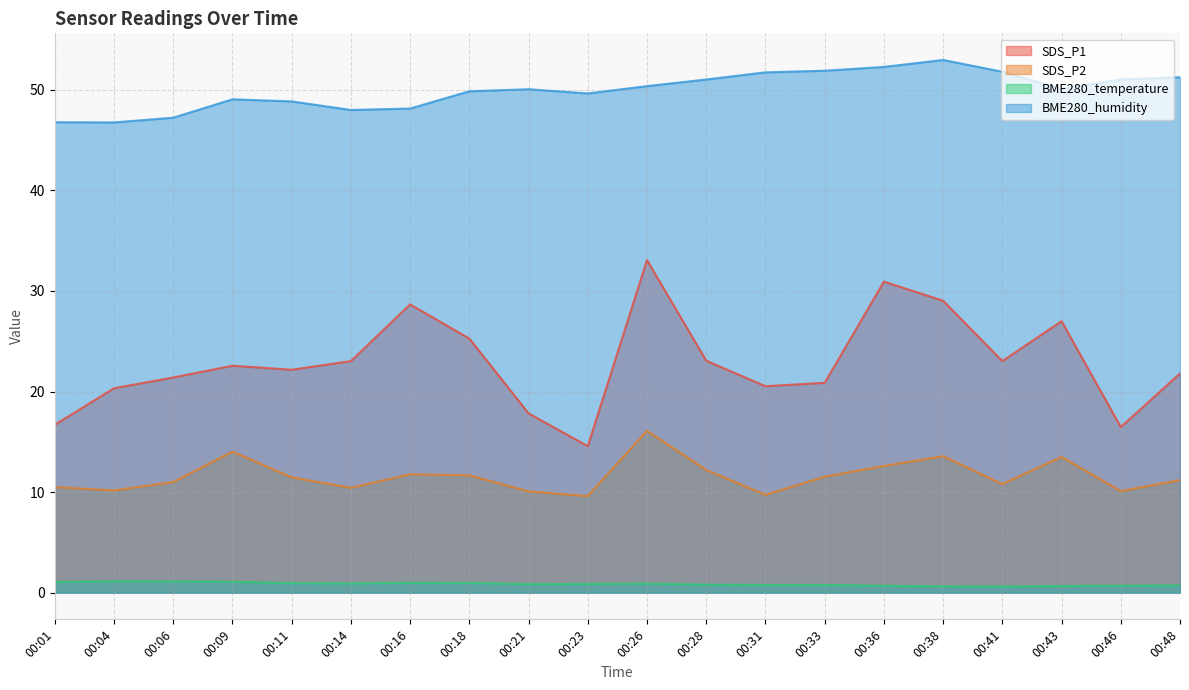

Reading right to left, list all the values displayed in this chart.

SDS_P1: 21.8	16.5	27.0	23.0	29.0	30.9	20.9	20.5	23.1	33.1	14.6	17.8	25.3	28.7	23.0	22.2	22.6	21.4	20.3	16.7
SDS_P2: 11.2	10.1	13.5	10.8	13.6	12.6	11.5	9.7	12.2	16.1	9.6	10.1	11.7	11.8	10.4	11.5	14.0	11.0	10.2	10.5
BME280_temperature: 0.7	0.7	0.7	0.6	0.6	0.7	0.8	0.8	0.8	0.9	0.9	0.8	1.0	1.0	0.9	0.9	1.1	1.1	1.1	1.1
BME280_humidity: 51.2	51.0	50.1	51.8	53.0	52.3	51.9	51.7	51.0	50.4	49.6	50.1	49.9	48.1	48.0	48.9	49.1	47.2	46.8	46.8